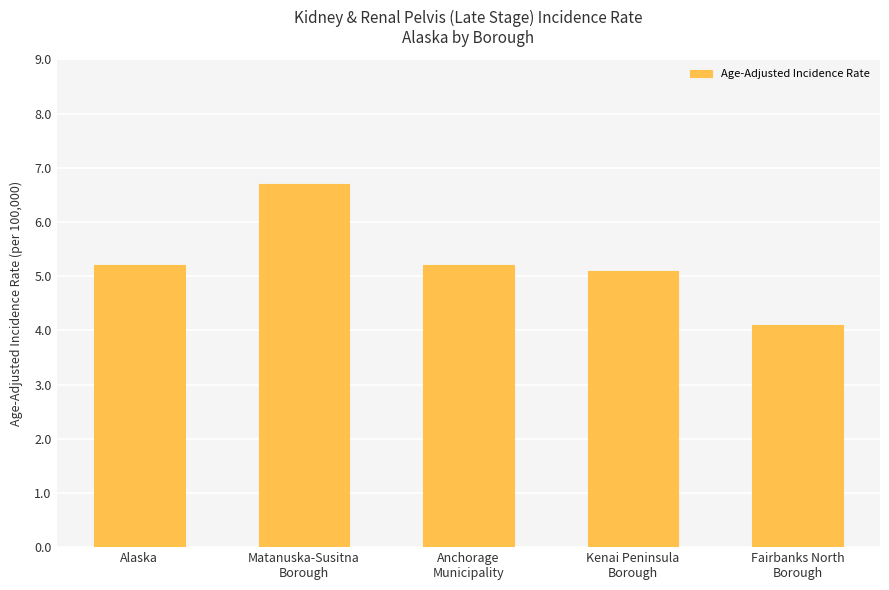

Count the number of categories in the chart.

5